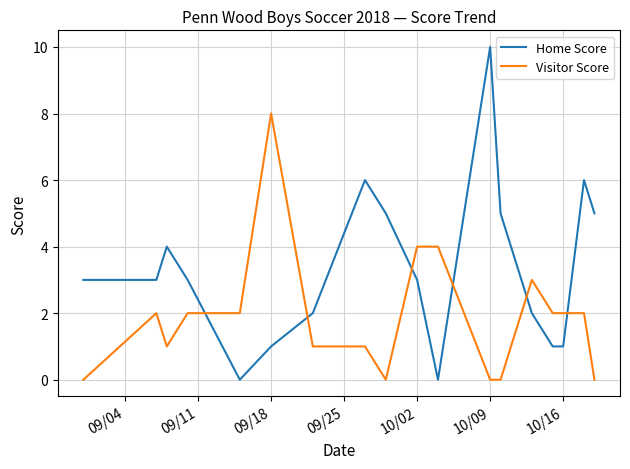

Reading left to right, extract all data points from this chart.

Home Score: 3	3	4	3	0	1	2	6	5	3	0	10	5	2	1	1	6	5
Visitor Score: 0	2	1	2	2	8	1	1	0	4	4	0	0	3	2	2	2	0